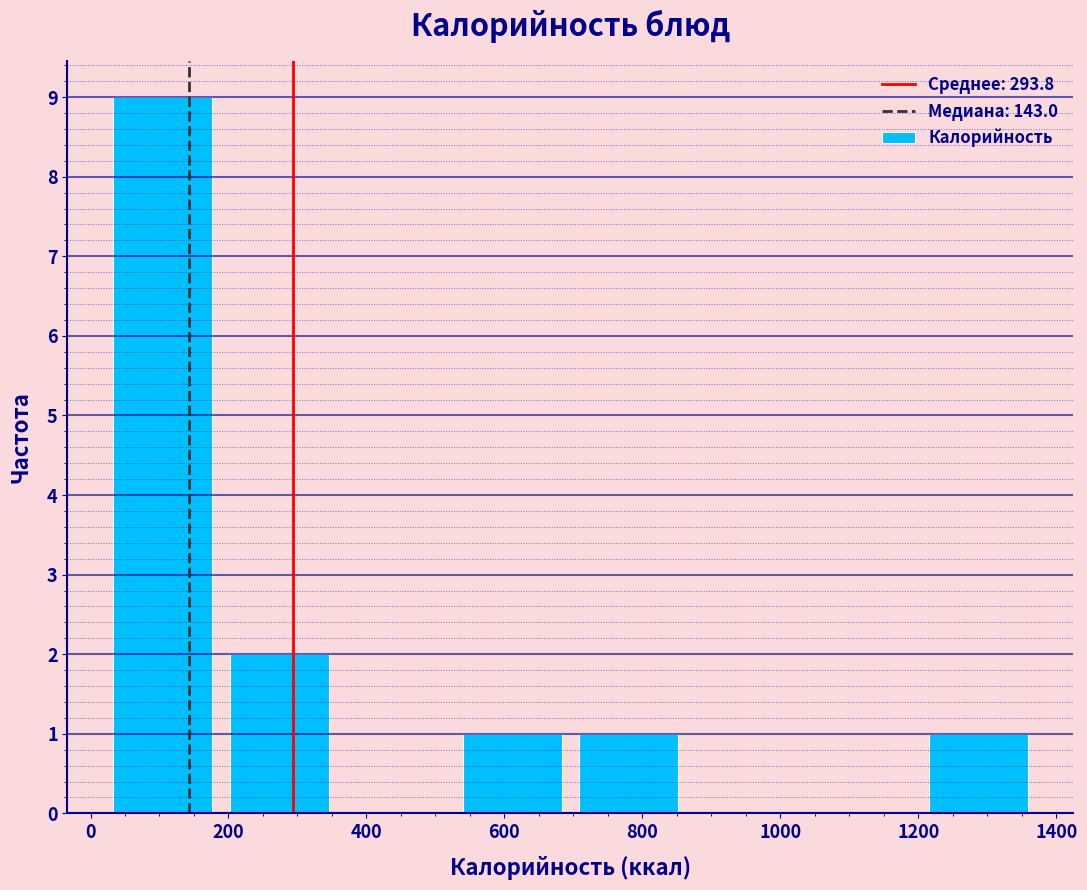

Reading left to right, transcribe this chart: for each bar, give the range it covers on the x-axis and its height. Neither the bar edges nor the heights are printed on the chart, so give them approximately, as read against the axes.

20 to 180: 9
180 to 360: 2
360 to 520: 0
520 to 700: 1
700 to 860: 1
860 to 1040: 0
1040 to 1200: 0
1200 to 1380: 1